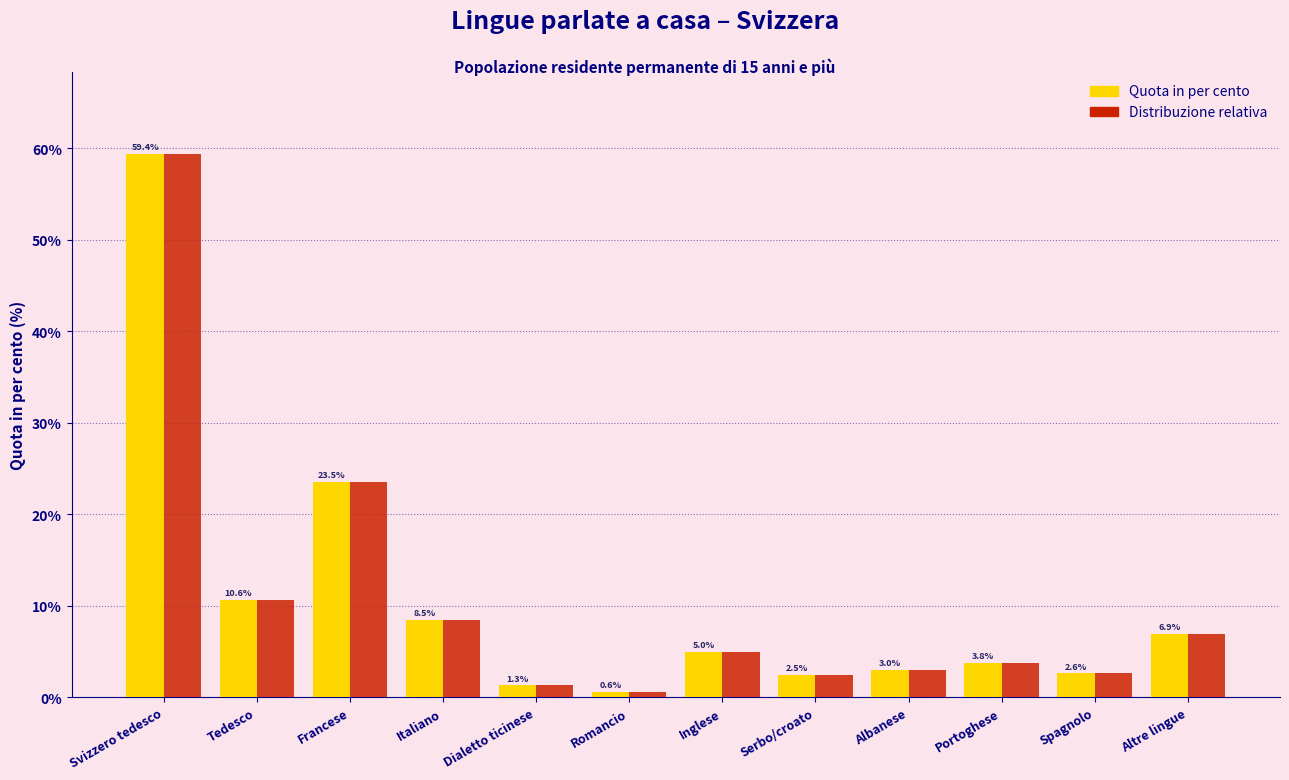

At which category is the sum across all series the highest?

Svizzero tedesco